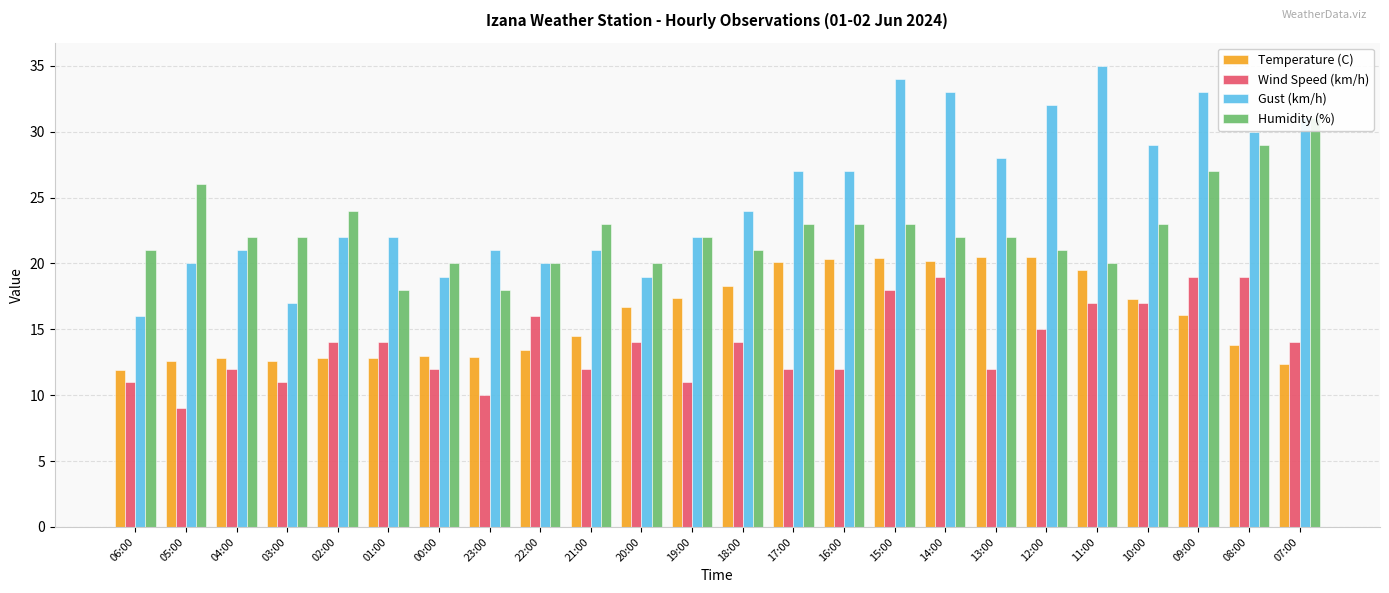

Which has a higher value, 13:00 or 20:00?

13:00